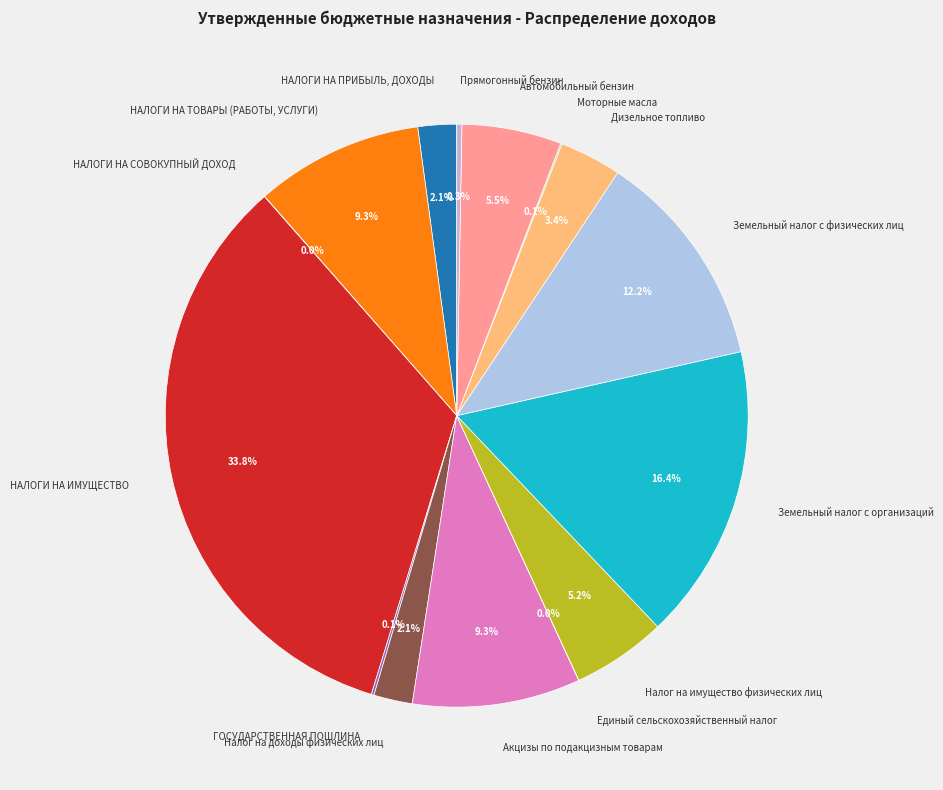

Approximately how many times larger is the value at Автомобильный бензин compared to Налог на доходы физических лиц?

2.6